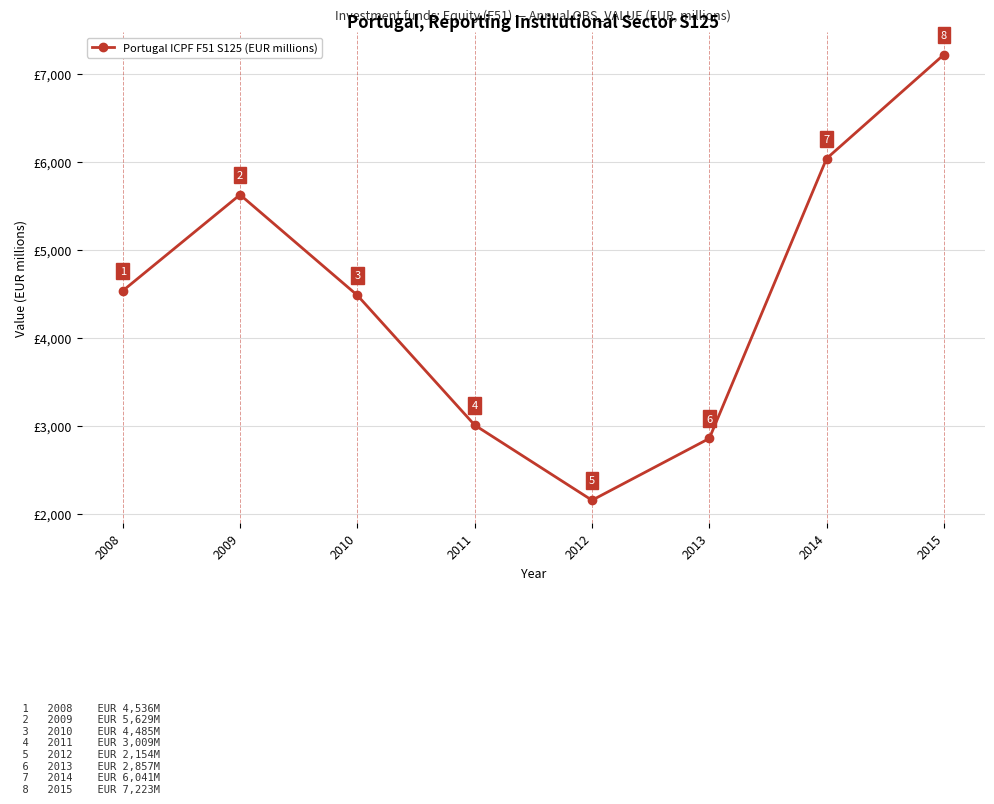

List the labels in order of value, smallest first.

2012, 2013, 2011, 2010, 2008, 2009, 2014, 2015